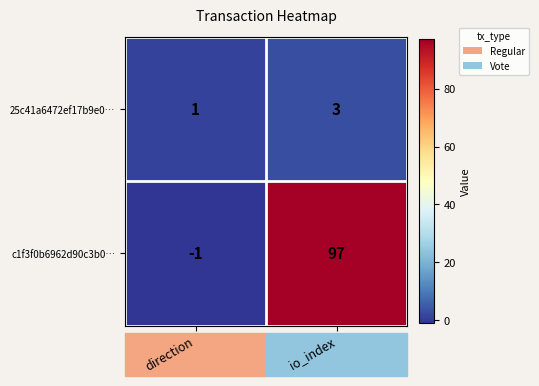

The c1f3f0b6962d90c3b0… series shows -1 at direction. True or false?

True